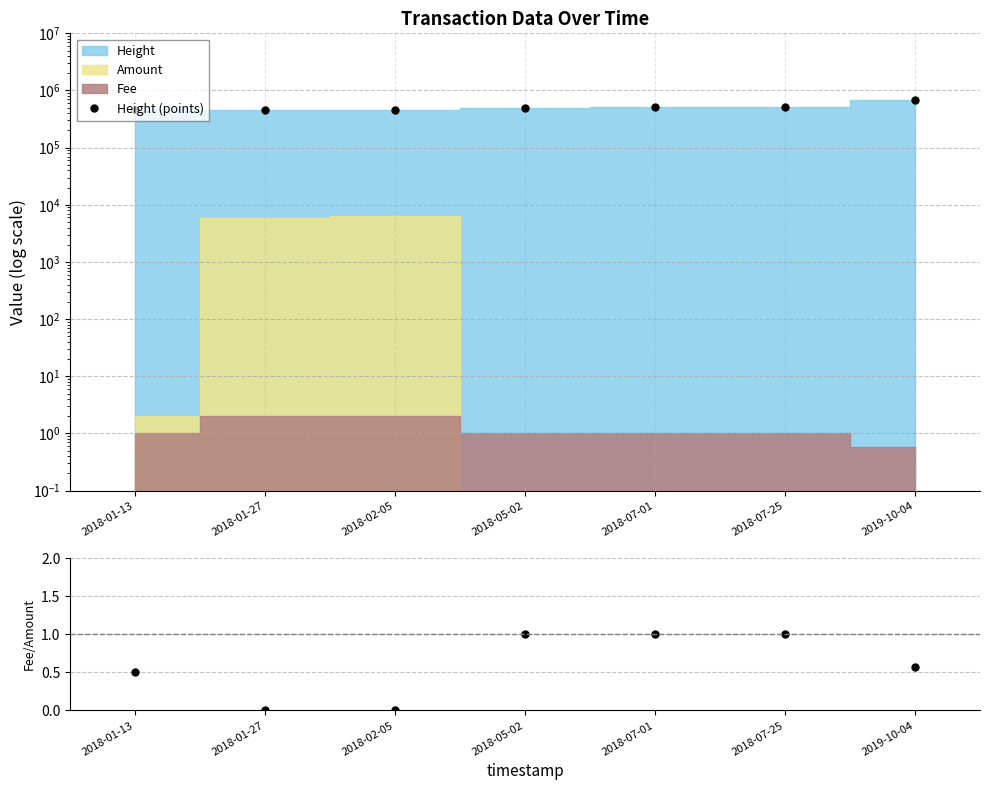

Reading left to right, transcribe all the data shown in this chart.

Height (points): 447116.0	452067.0	455327.0	485927.0	507456.0	515920.0	671802.0
Fee/Amount: 0.5	0.0	0.0	1.0	1.0	1.0	0.6